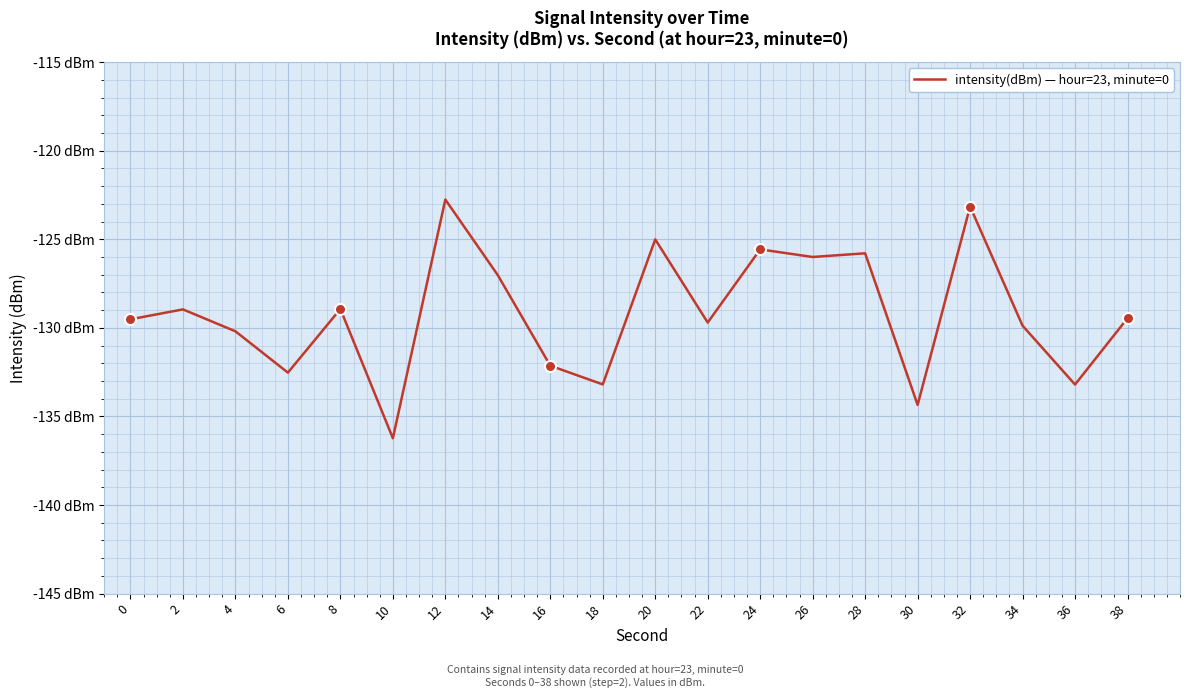

Is this an area chart (filled region under the line)?

No